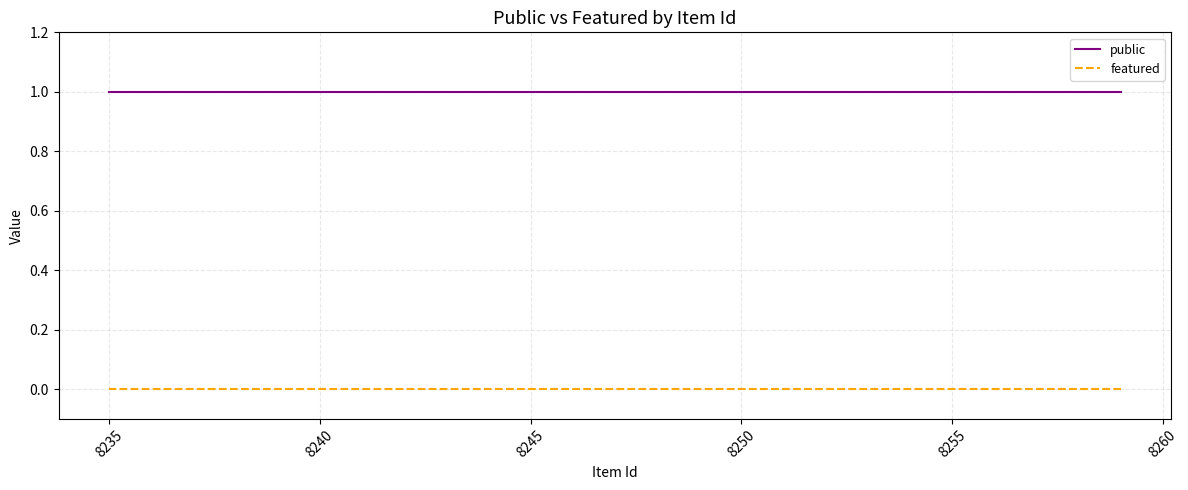

Is the value of featured at 8235 greater than the value of public at 9?

No